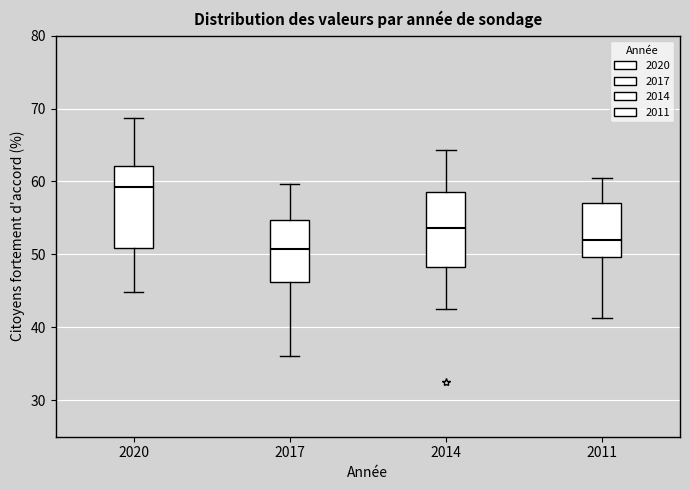

Where does the upper whisker of the box at x = 2014 end on the y-axis? The values are not printed on the chart, so give them approximately, as read against the axis.

64